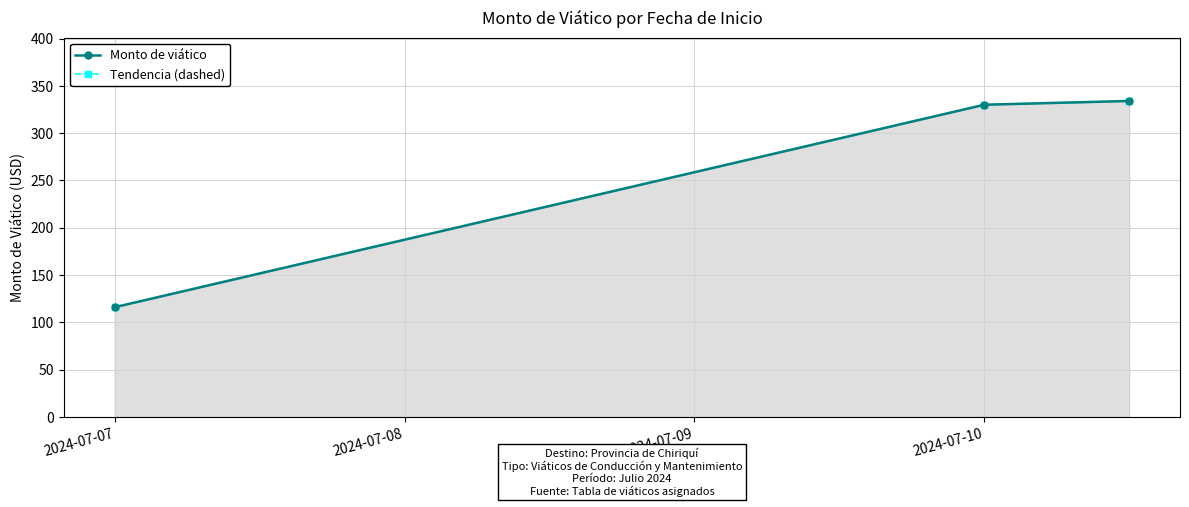

The value of Monto de viático at 2024-07-07 is 116. True or false?

True